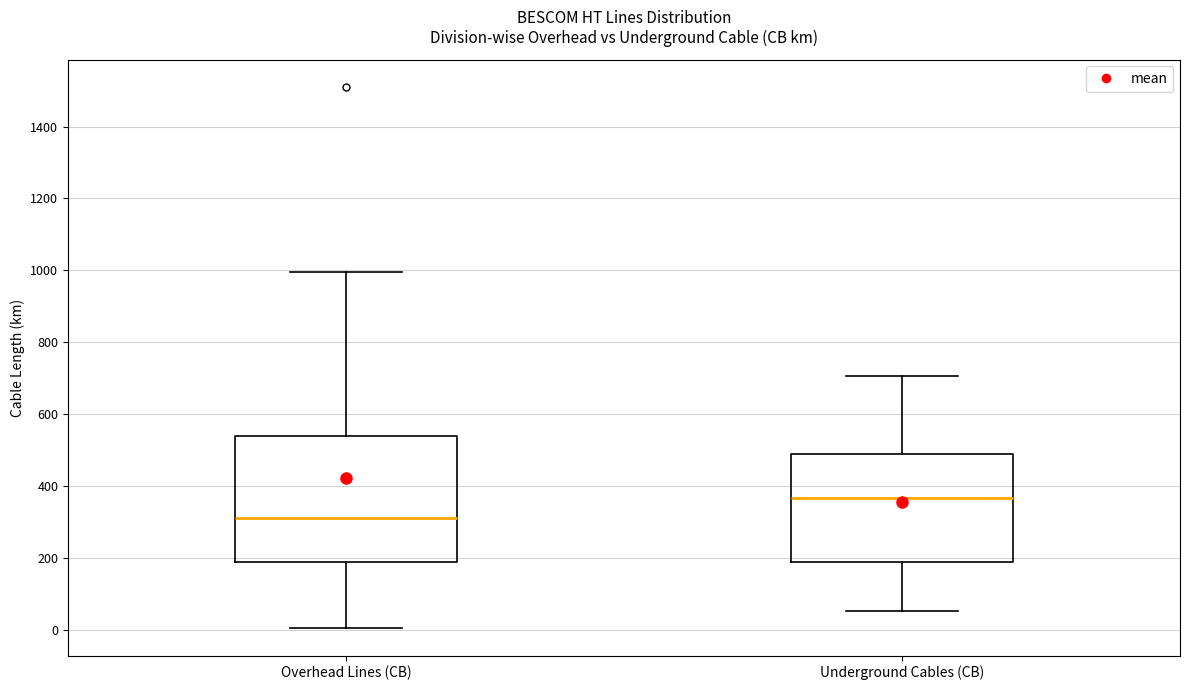

Which box has the lowest median line?

Overhead Lines (CB)